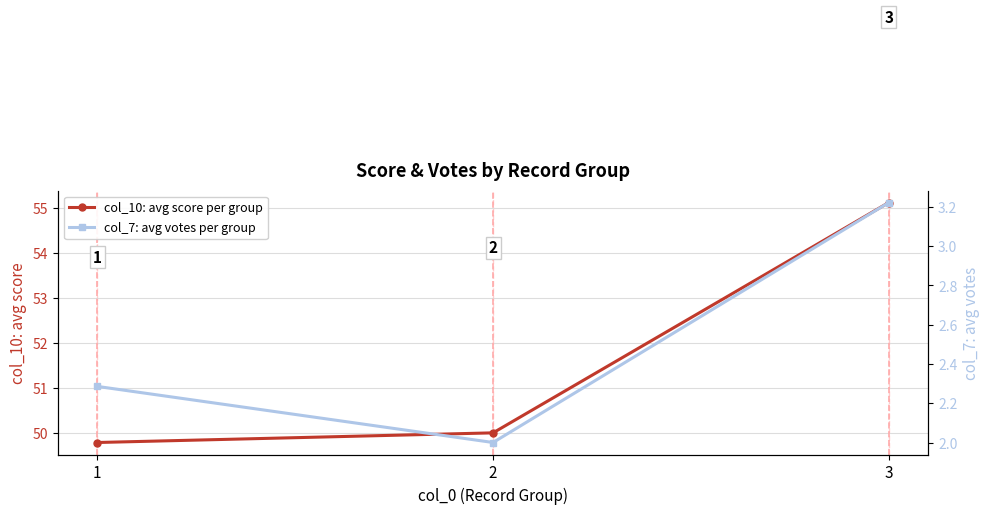

Rank the categories by col_7: avg votes per group value from highest to lowest.

3, 1, 2